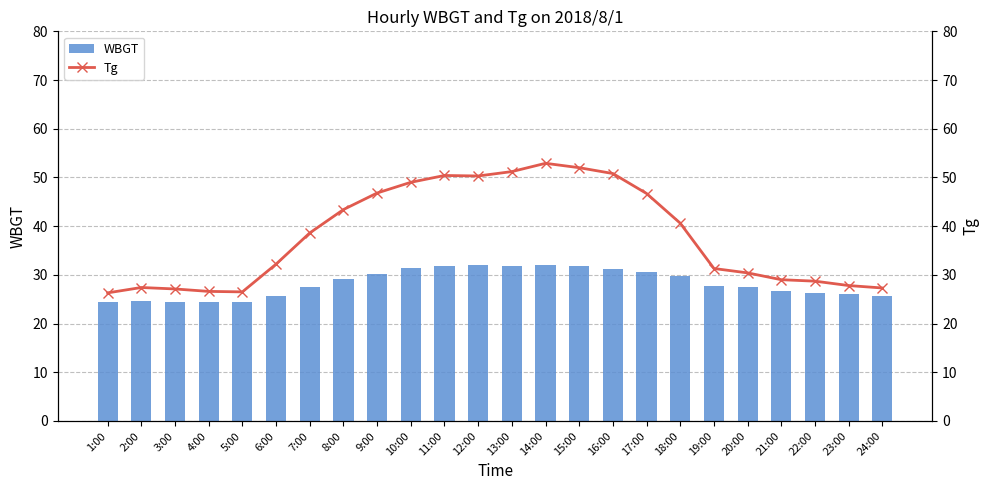

Which label corresponds to the largest value in the chart?

14:00